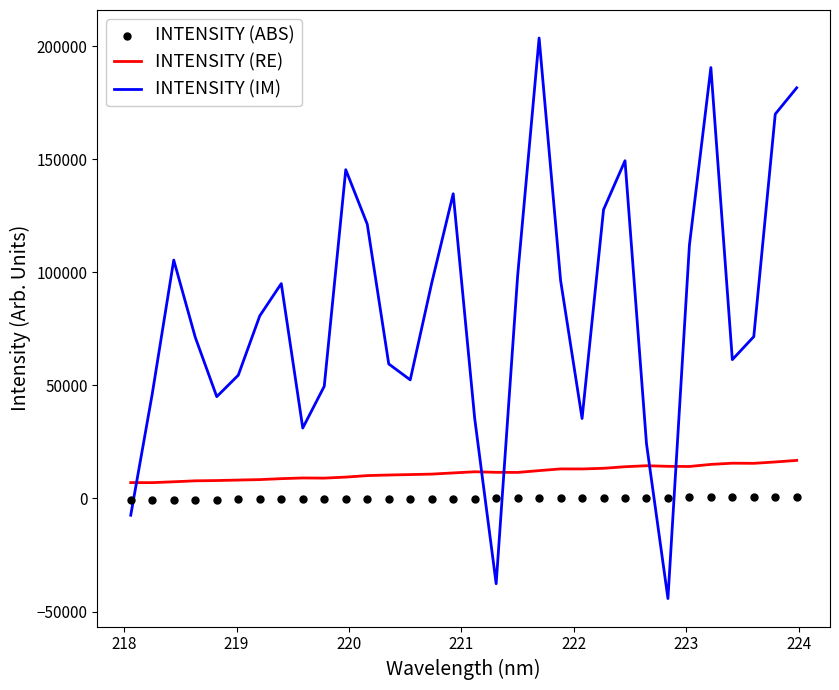

Which series contains the highest Y value?

INTENSITY (IM)